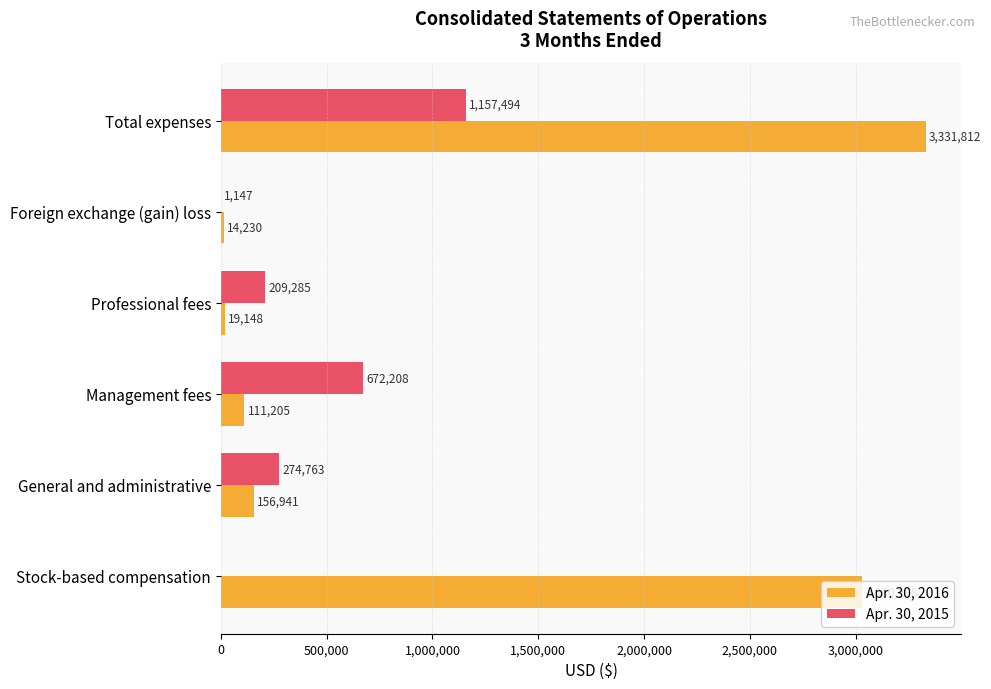

Between General and administrative and Foreign exchange (gain) loss, which series saw the biggest shift?

Apr. 30, 2015